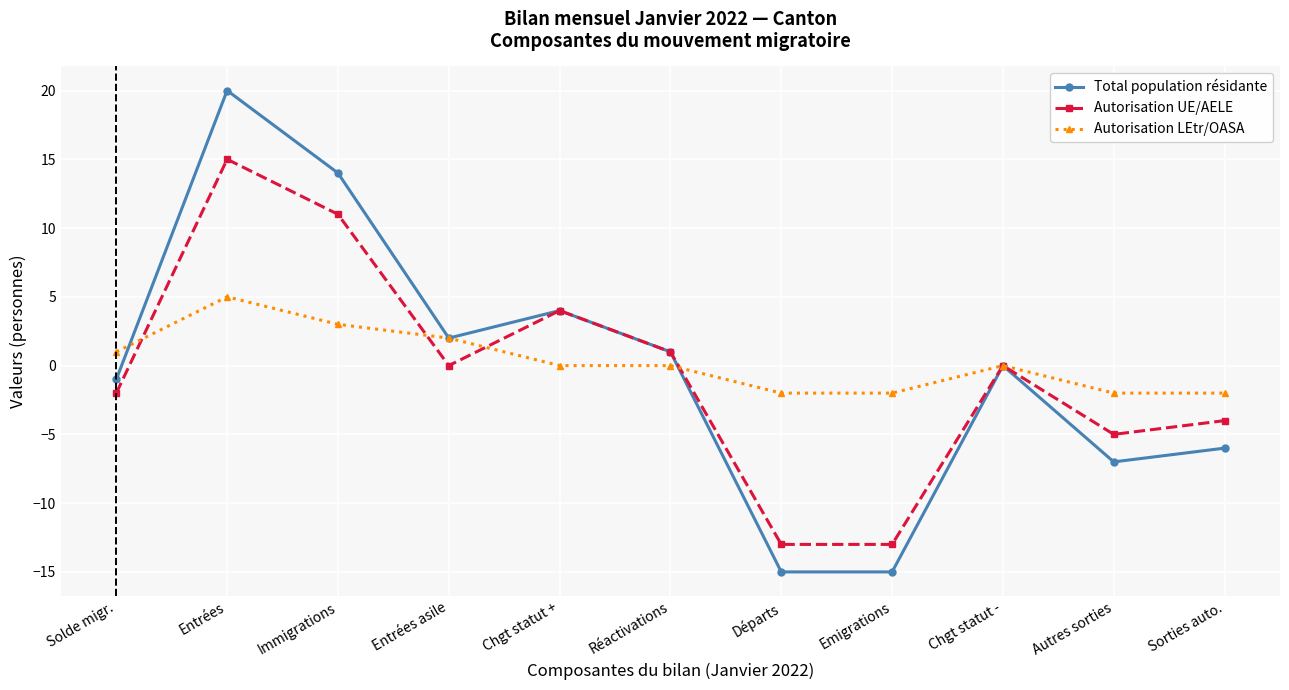

What is the difference between the second highest and second lowest values in the Total population résidante series?

29